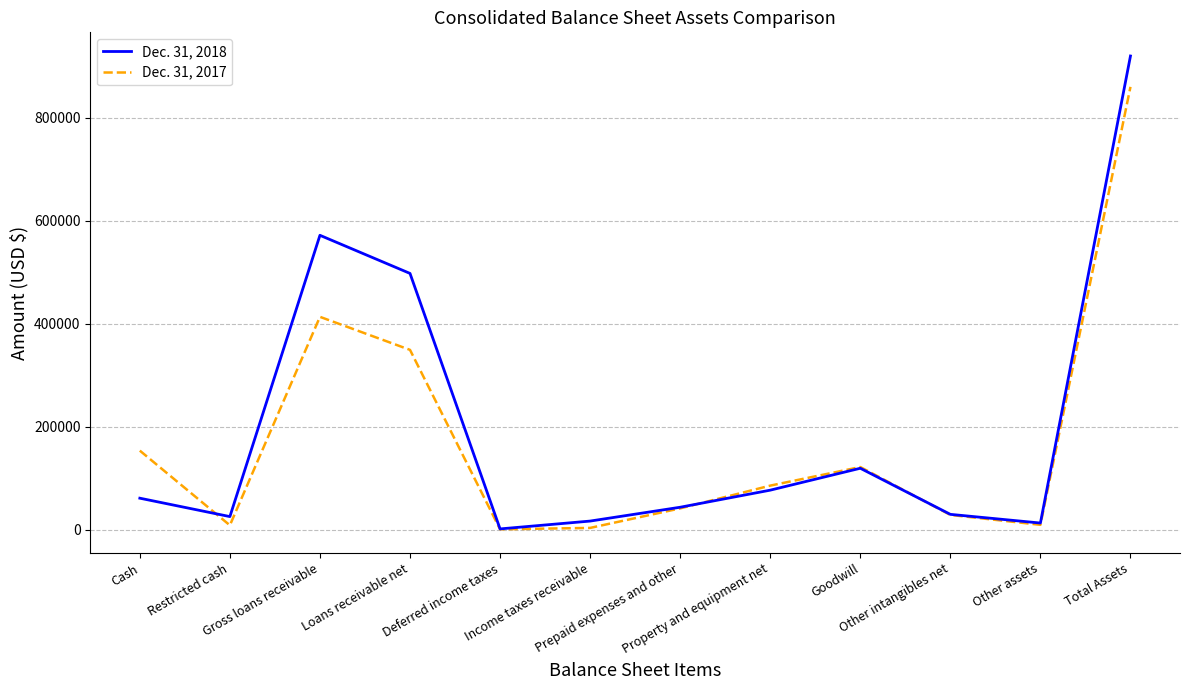

List the series in order of their overall mean, highest first.

Dec. 31, 2018, Dec. 31, 2017